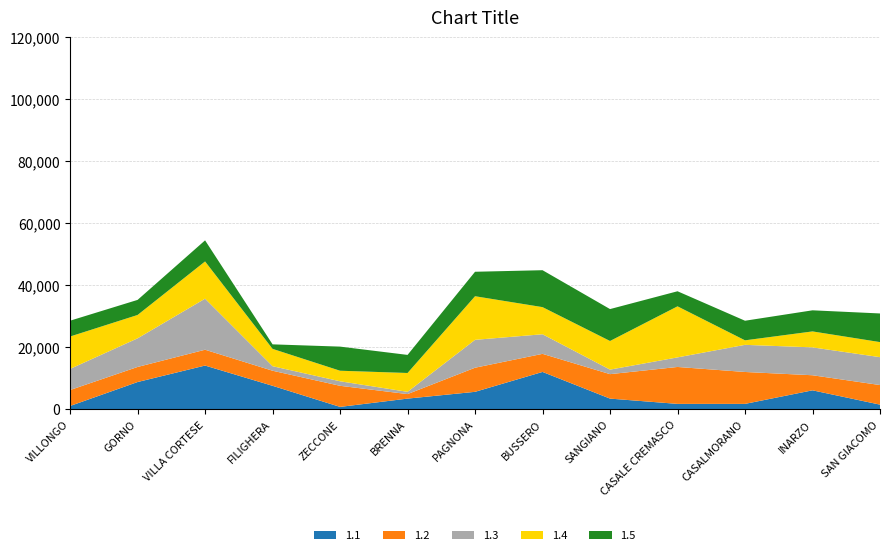

Reading left to right, what are all the values shown in this chart?

1.1: VILLONGO=1029	GORNO=8748	VILLA CORTESE=14063	FILIGHERA=7533	ZECCONE=729	BRENNA=3402	PAGNONA=5589	BUSSERO=12005	SANGIANO=3402	CASALE CREMASCO=1701	CASALMORANO=1701	INARZO=6075	SAN GIACOMO=1458
1.2: VILLONGO=5145	GORNO=4860	VILLA CORTESE=5103	FILIGHERA=4860	ZECCONE=6804	BRENNA=1458	PAGNONA=7776	BUSSERO=5831	SANGIANO=7889	CASALE CREMASCO=11907	CASALMORANO=10290	INARZO=4860	SAN GIACOMO=6318
1.3: VILLONGO=6804	GORNO=9234	VILLA CORTESE=16464	FILIGHERA=1458	ZECCONE=1458	BRENNA=729	PAGNONA=8991	BUSSERO=6318	SANGIANO=1458	CASALE CREMASCO=3087	CASALMORANO=8748	INARZO=8991	SAN GIACOMO=8991
1.4: VILLONGO=10449	GORNO=7533	VILLA CORTESE=12005	FILIGHERA=5589	ZECCONE=3402	BRENNA=6075	PAGNONA=14063	BUSSERO=8748	SANGIANO=9234	CASALE CREMASCO=16464	CASALMORANO=1458	INARZO=5145	SAN GIACOMO=4860
1.5: VILLONGO=5103	GORNO=4860	VILLA CORTESE=6804	FILIGHERA=1458	ZECCONE=7776	BRENNA=5831	PAGNONA=7889	BUSSERO=11907	SANGIANO=10290	CASALE CREMASCO=4860	CASALMORANO=6318	INARZO=6804	SAN GIACOMO=9234